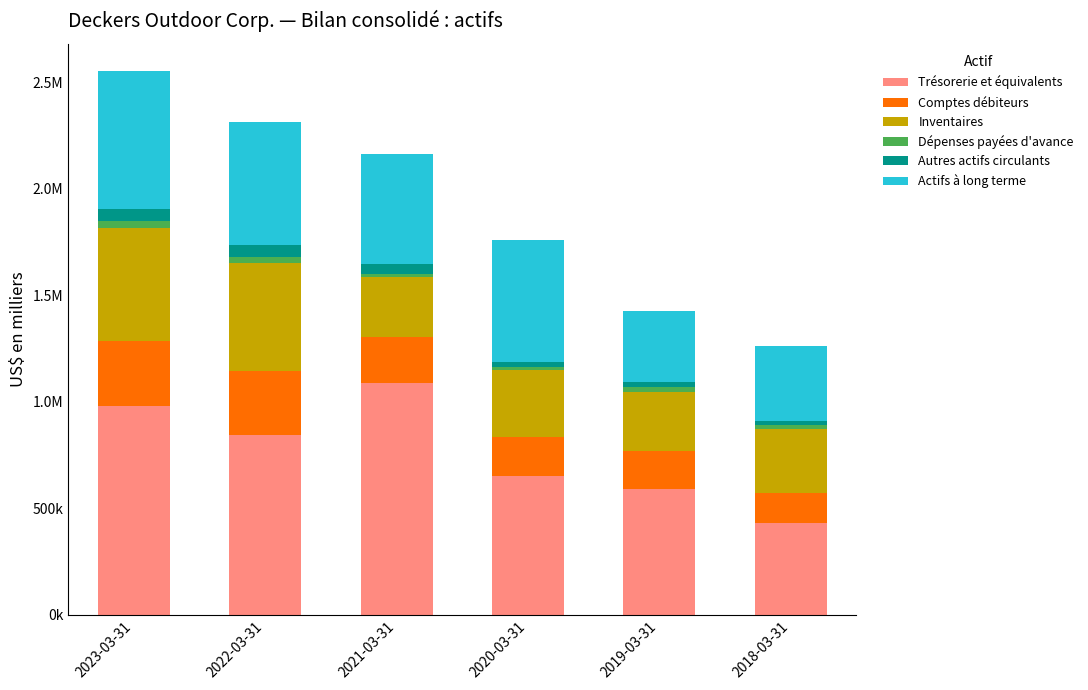

Are the bars grouped side by side (vs. stacked)?

No